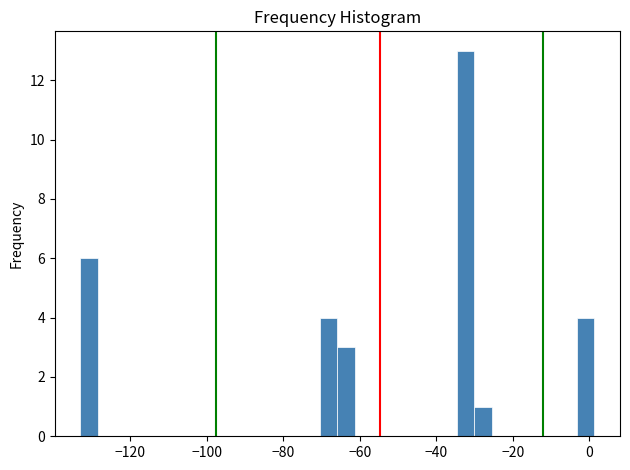

Around what value on the x-axis is the tallest bar? Give the approximate position of its centre, as read against the axis.

-32